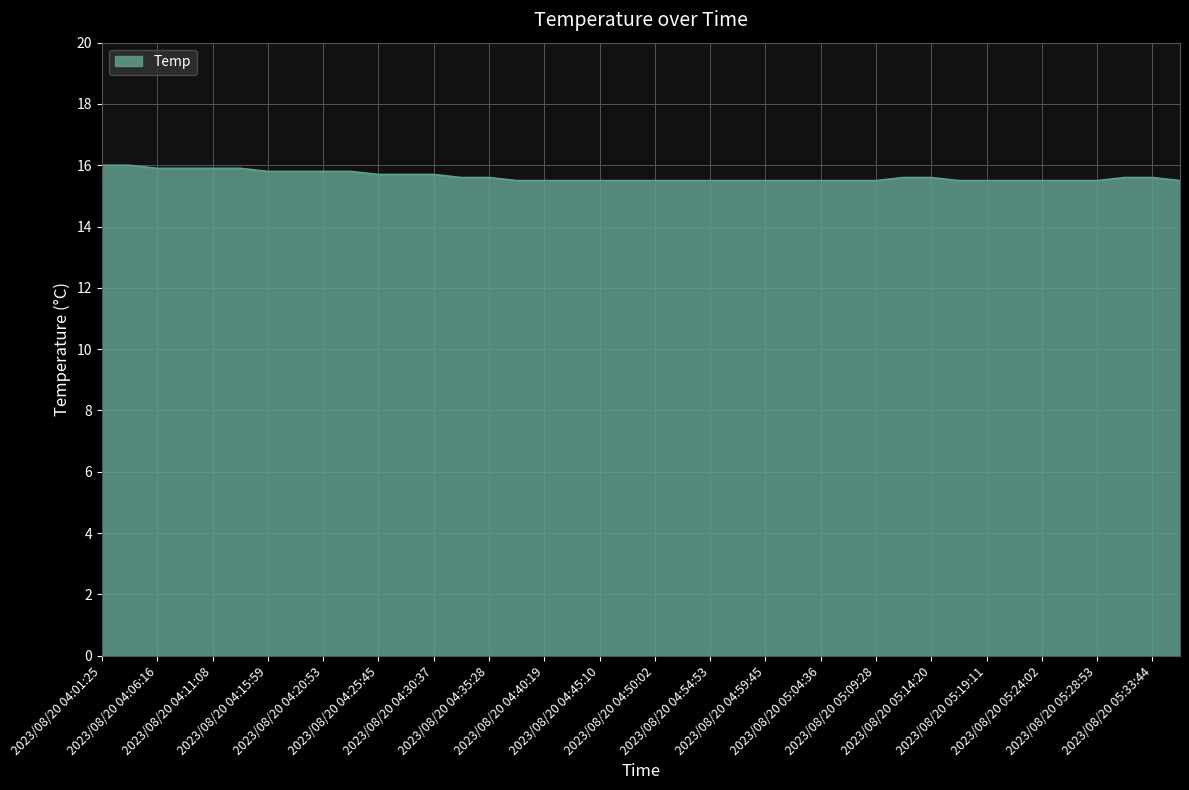

How many lines are shown in the chart?

1